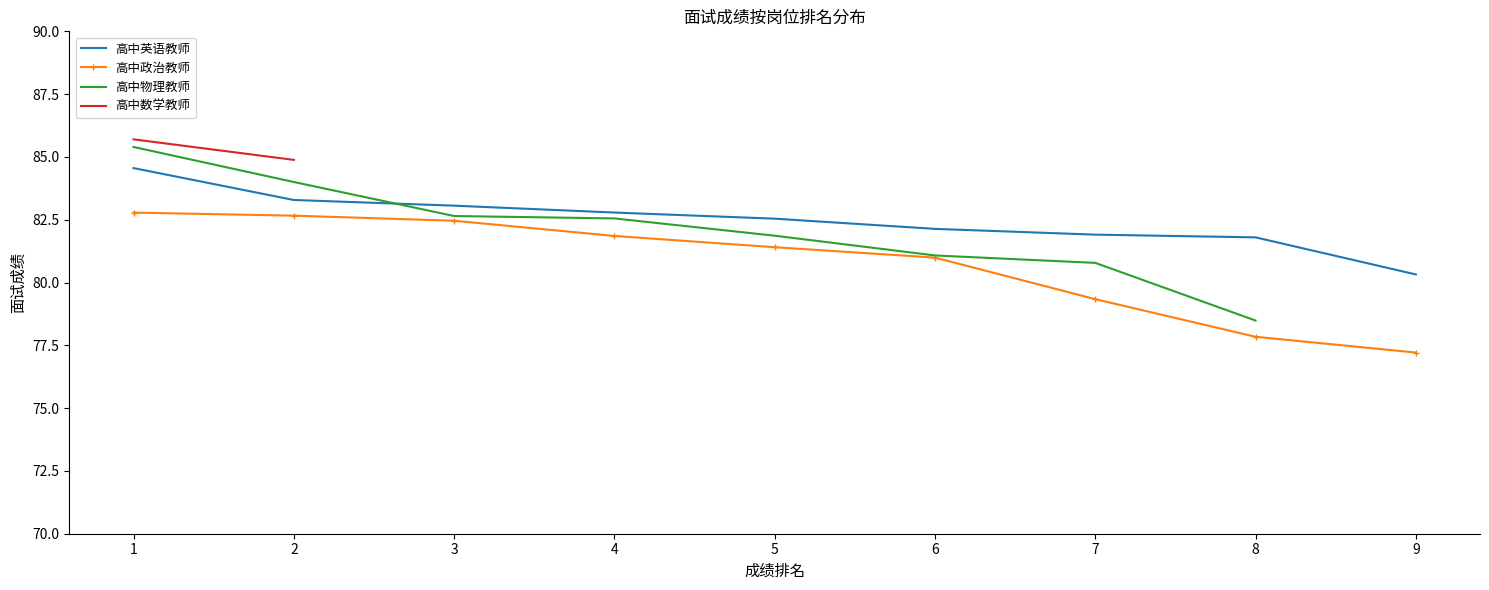

Which series changed the most between 5 and 9?

高中政治教师